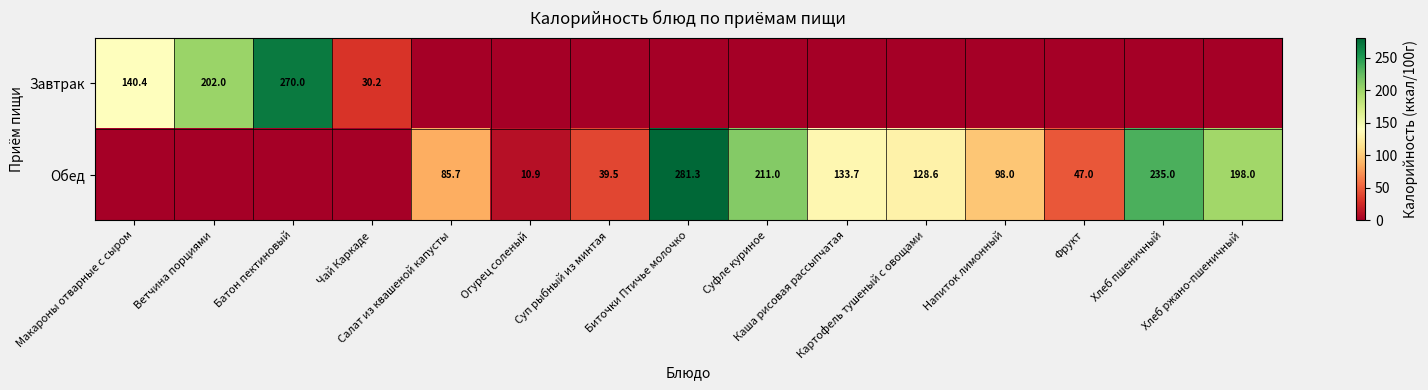

Is it true that Обед equals 116.7 at Батон пектиновый?

False